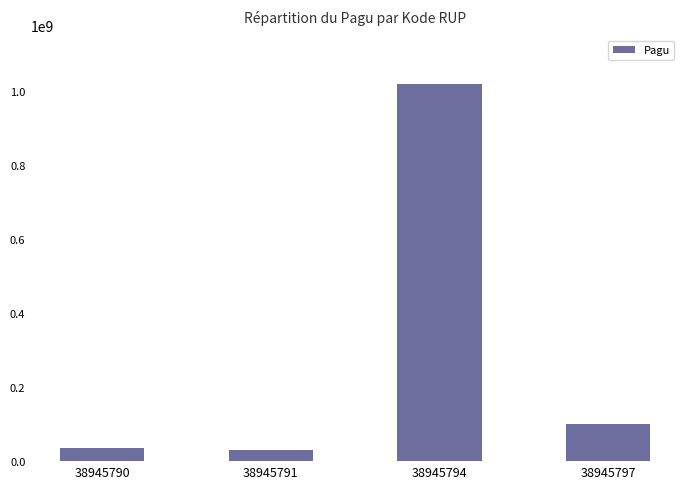

What is the change in value from 38945790 to 38945794?

+984000000